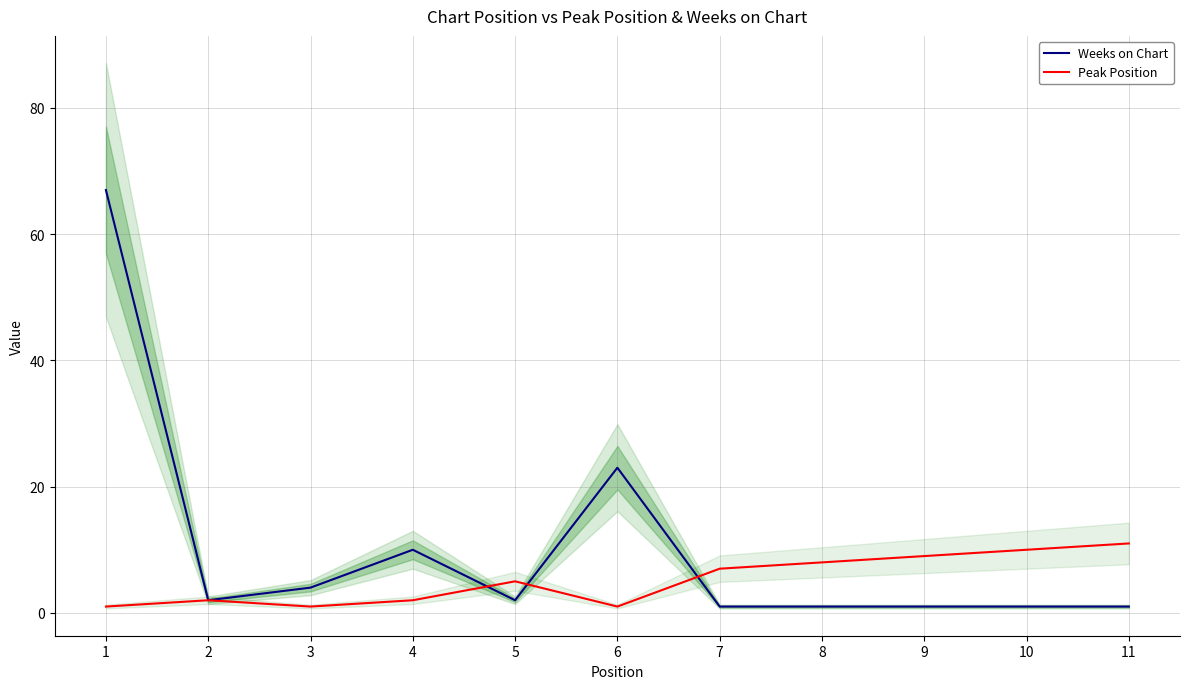

What is the sum of the Peak Position values at 2 and 7?

9